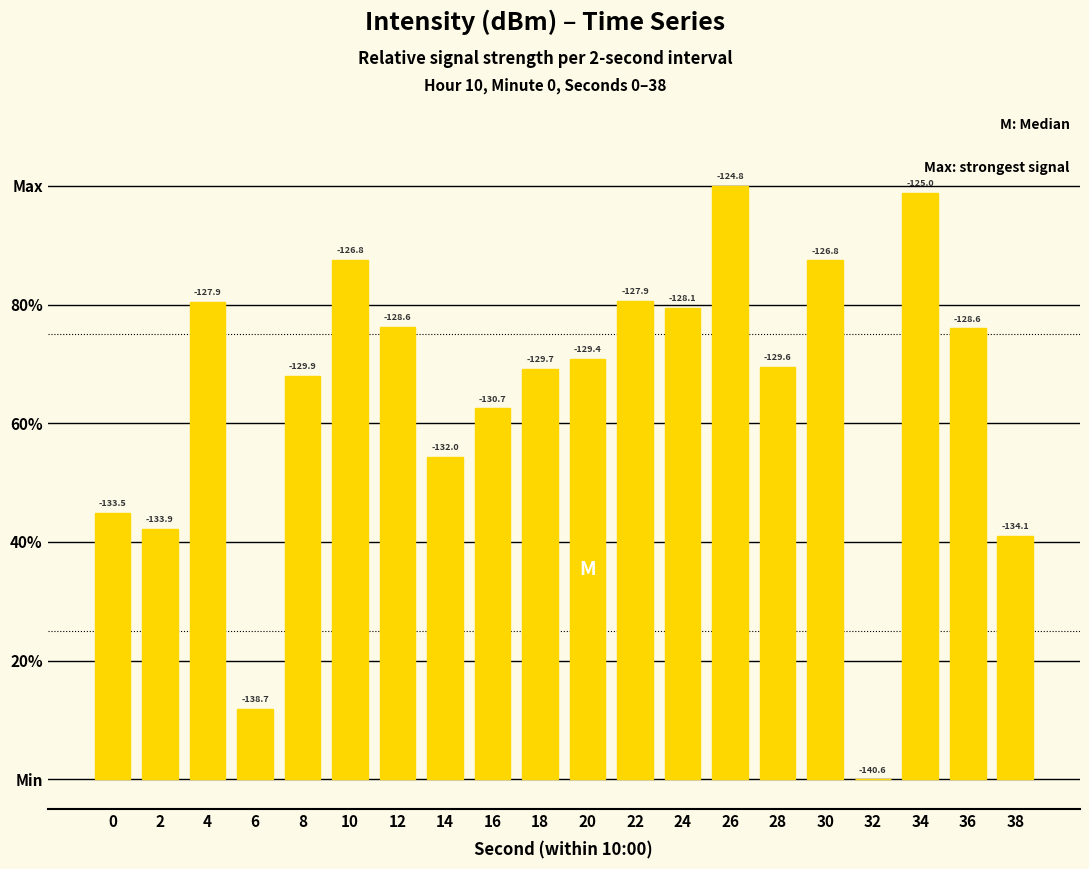

Are the bars horizontal?

No